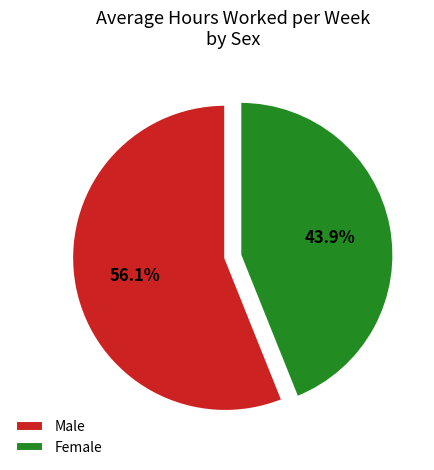

How many slices are in this pie chart?

2